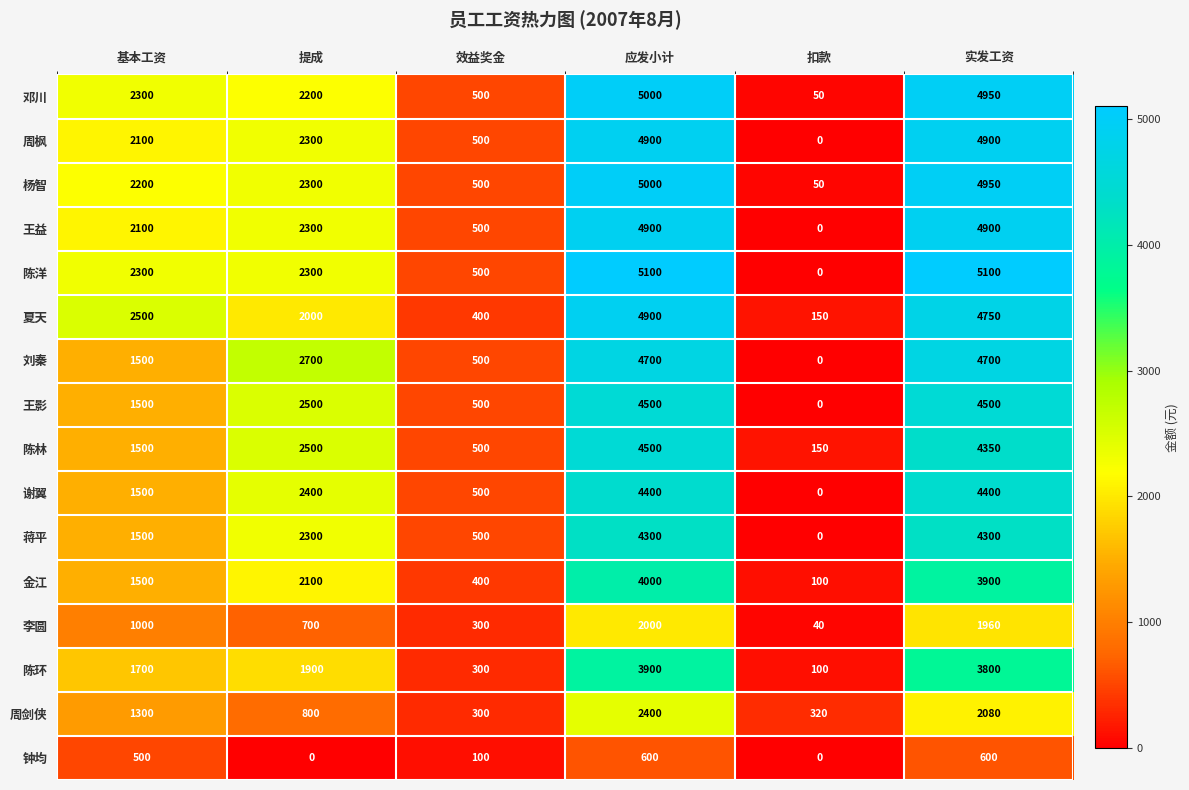

What is the average value of the 金江 series?

2000